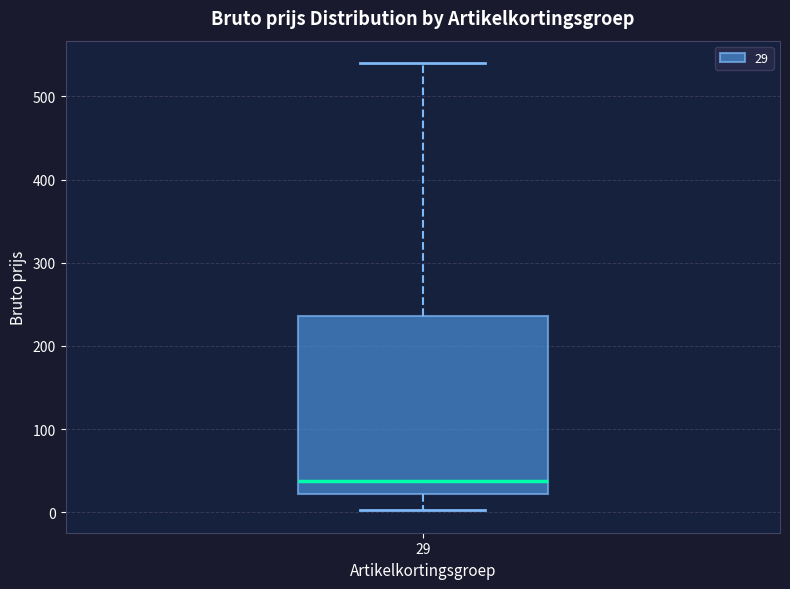

Transcribe this box plot: give where the median line is, the range the box spans, and where the two whiskers end, as read against the y-axis. The values are not printed on the chart, so give them approximately, as read against the axis.

median 40, box 20 to 240, whiskers 0 to 540